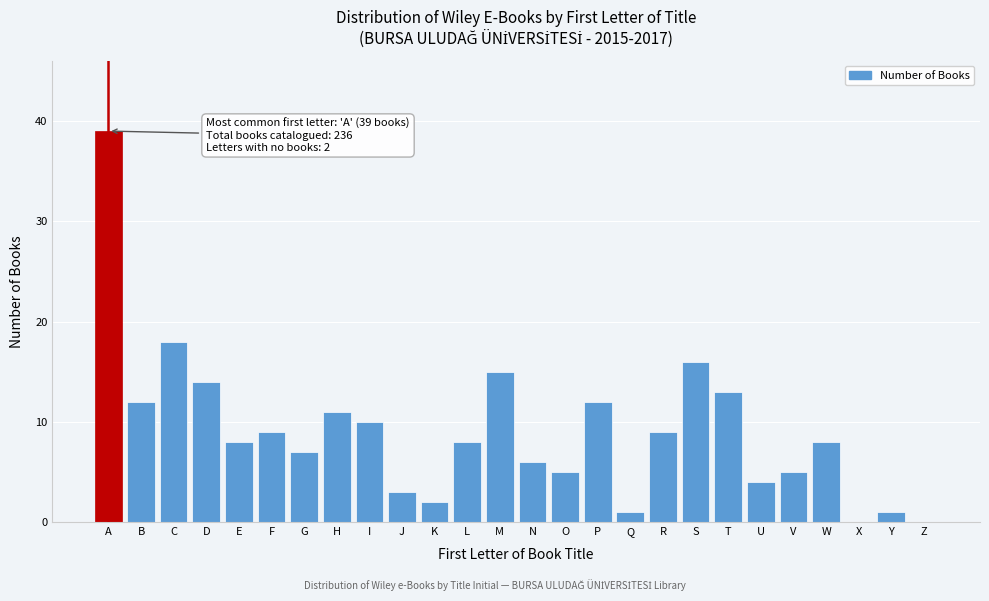

Reading right to left, transcribe all the data shown in this chart.

Z=0	Y=1	X=0	W=8	V=5	U=4	T=13	S=16	R=9	Q=1	P=12	O=5	N=6	M=15	L=8	K=2	J=3	I=10	H=11	G=7	F=9	E=8	D=14	C=18	B=12	A=39